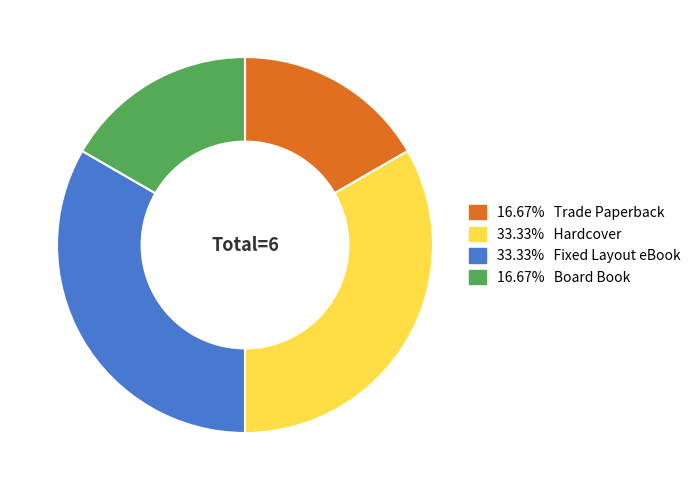

Is there any slice that represents more than half of the pie?

No